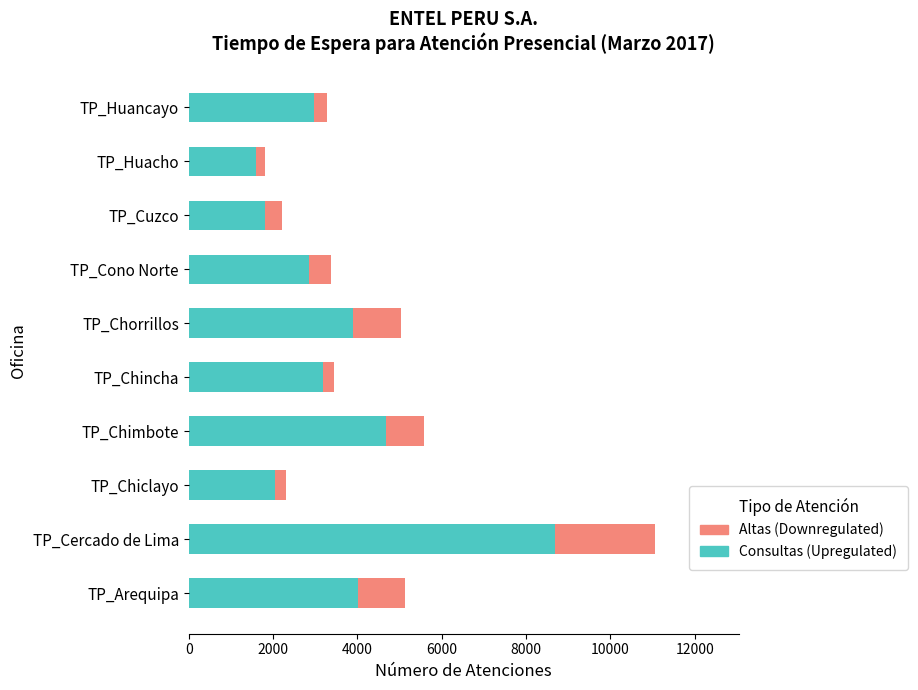

The Consultas (Upregulated) series shows 2978 at TP_Huancayo. True or false?

True